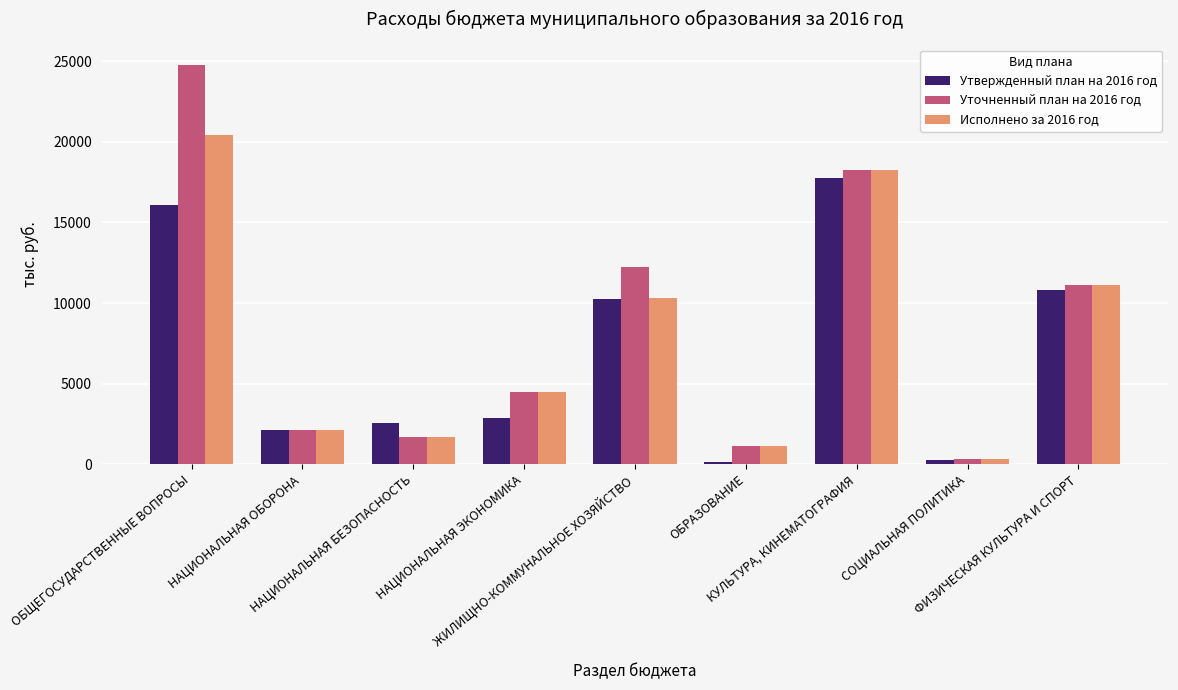

Reading left to right, transcribe all the data shown in this chart.

Утвержденный план на 2016 год: 16052.4	2098.0	2546.0	2867.0	10234.0	119.0	17738.7	240.0	10789.0
Уточненный план на 2016 год: 24785.7	2098.0	1691.7	4510.8	12220.5	1156.9	18283.5	350.0	11147.5
Исполнено за 2016 год: 20435.8	2098.0	1691.4	4480.7	10299.4	1156.9	18283.5	350.0	11147.5